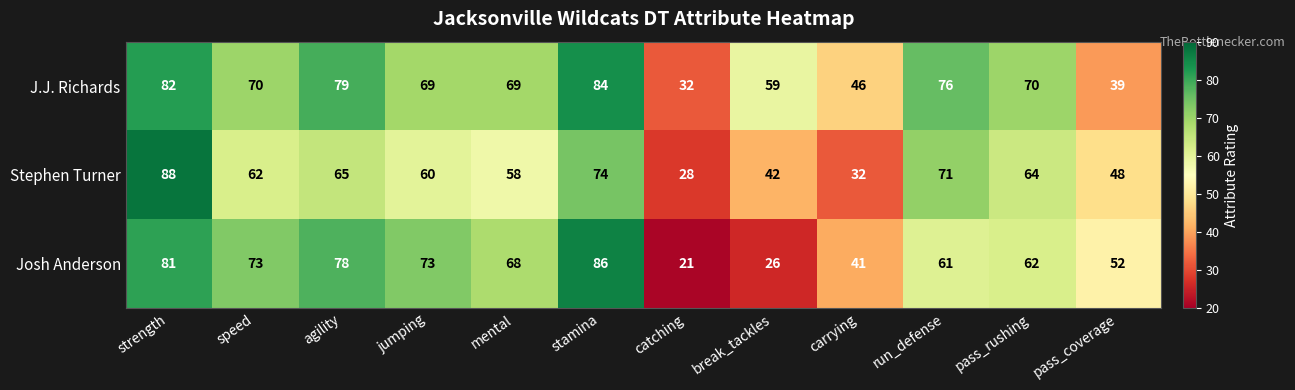

At which label is Stephen Turner closest to 58?

mental